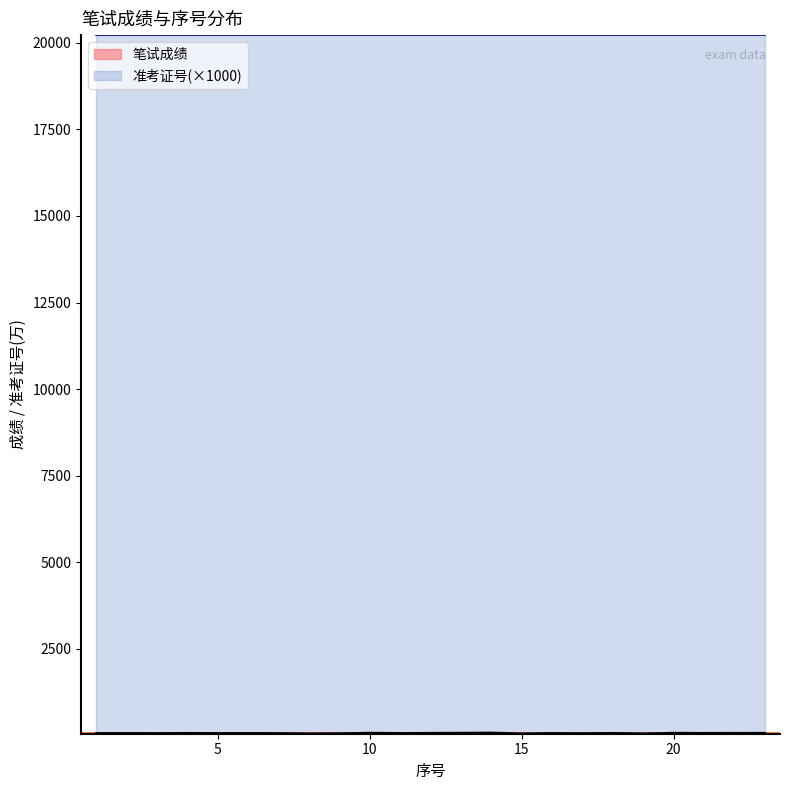

What is the difference between the second highest and minimum values in the 笔试成绩 series?

21.0